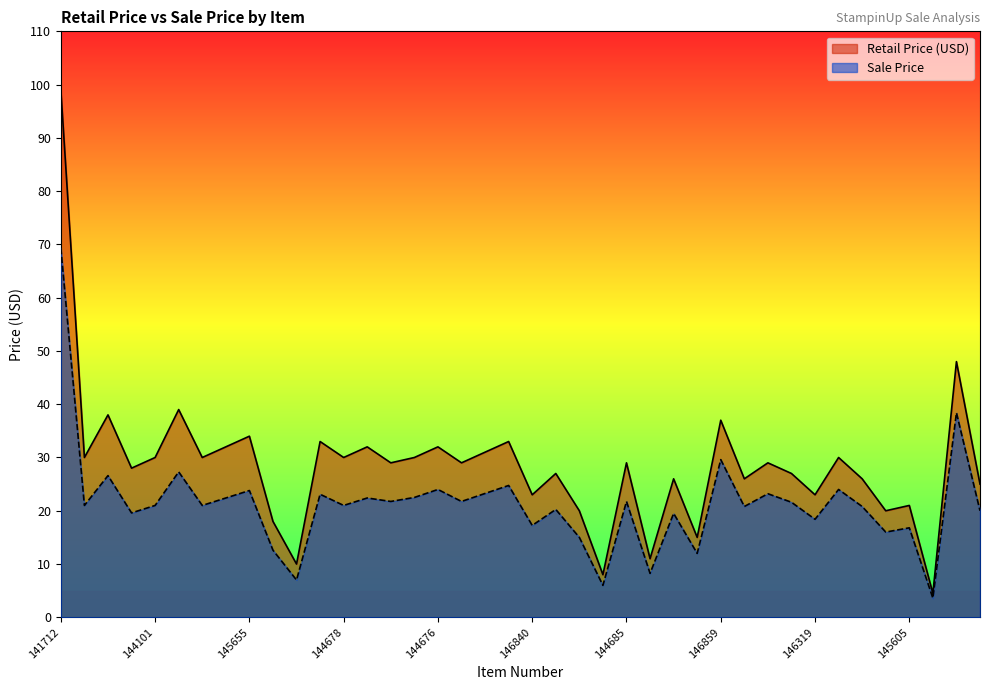

Where does the Retail Price (USD) series first go above 29?

141712